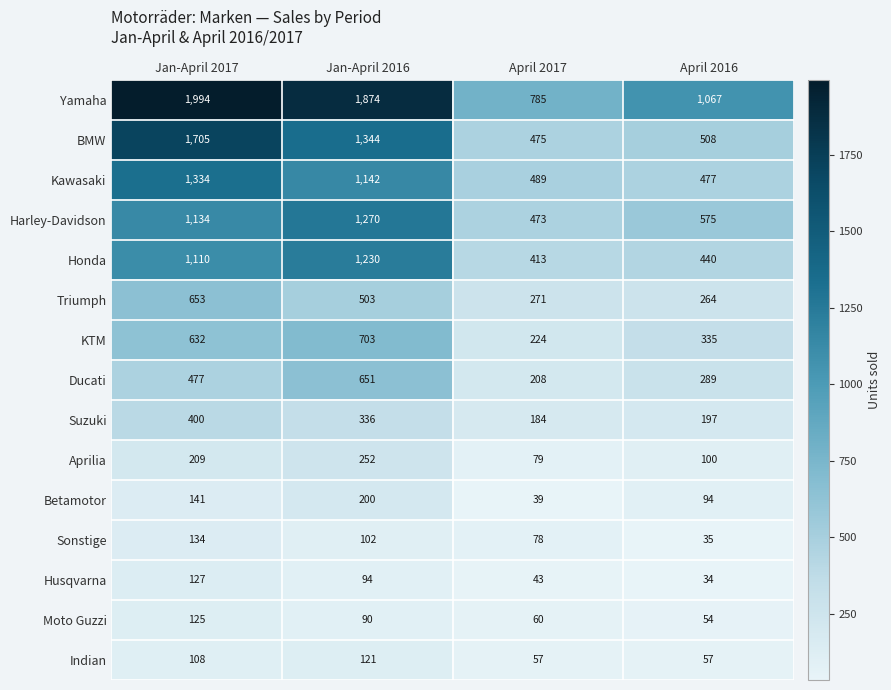

What is the greatest value displayed?

1994